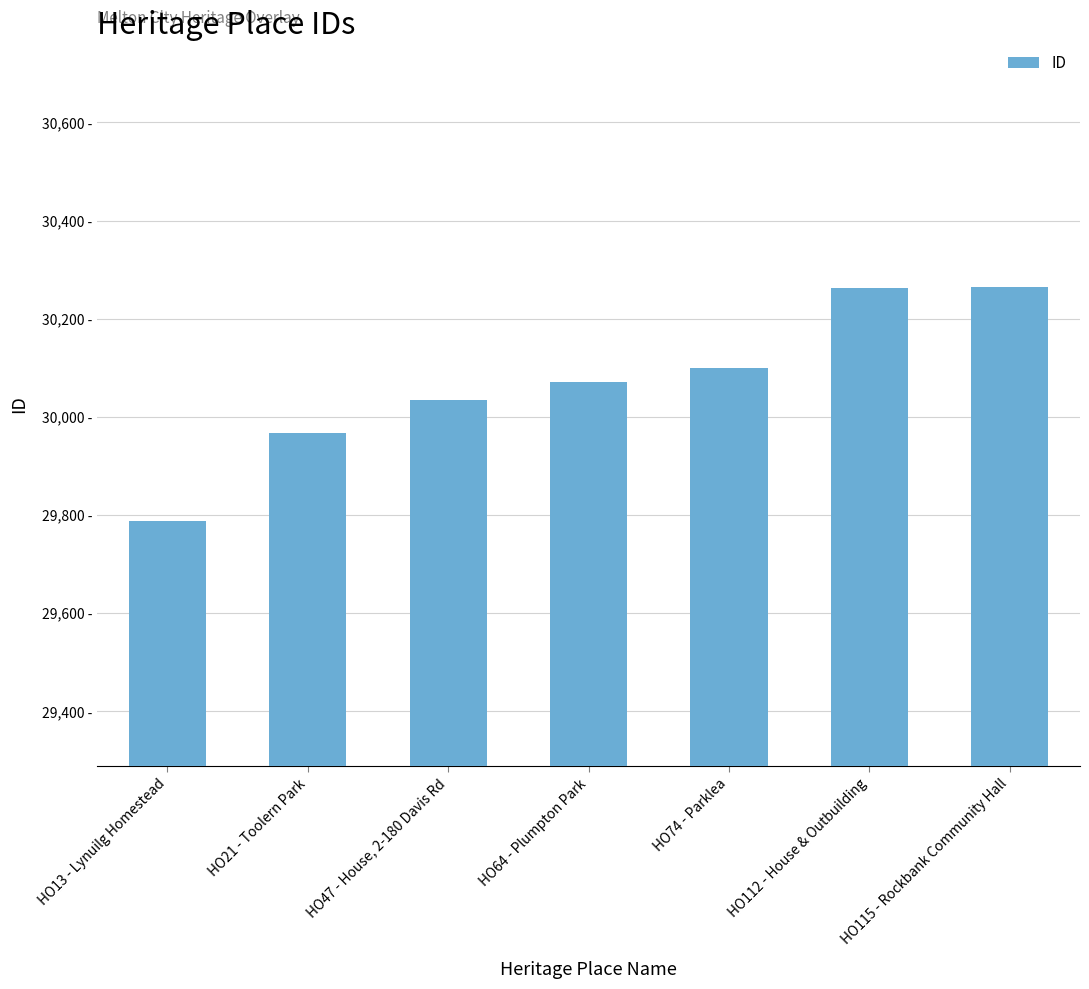

Reading left to right, transcribe all the data shown in this chart.

HO13 - Lynuilg Homestead=29788	HO21 - Toolern Park=29968	HO47 - House, 2-180 Davis Rd=30034	HO64 - Plumpton Park=30070	HO74 - Parklea=30100	HO112 - House & Outbuilding=30262	HO115 - Rockbank Community Hall=30265